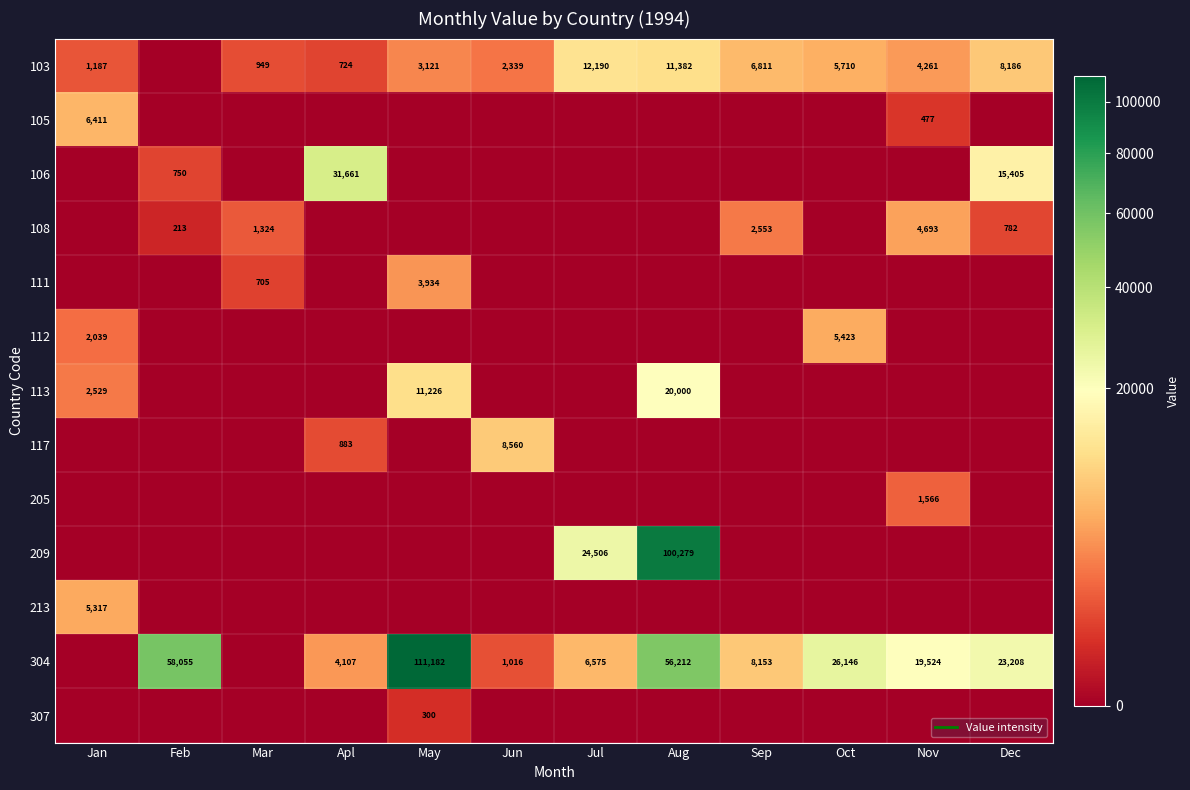

True or false: 209 has a value of 46275 at Mar.

False